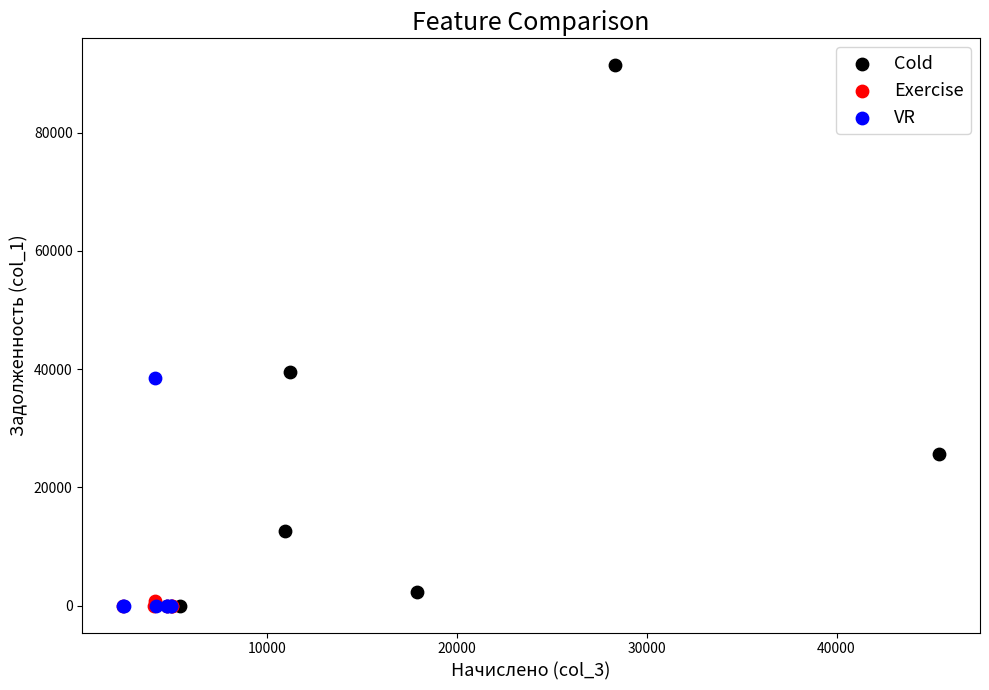

Which series reaches the maximum Y coordinate?

Cold